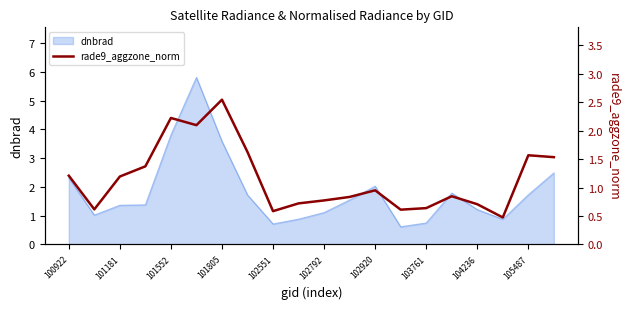

The value of dnbrad at 102792 is 1.1. True or false?

True